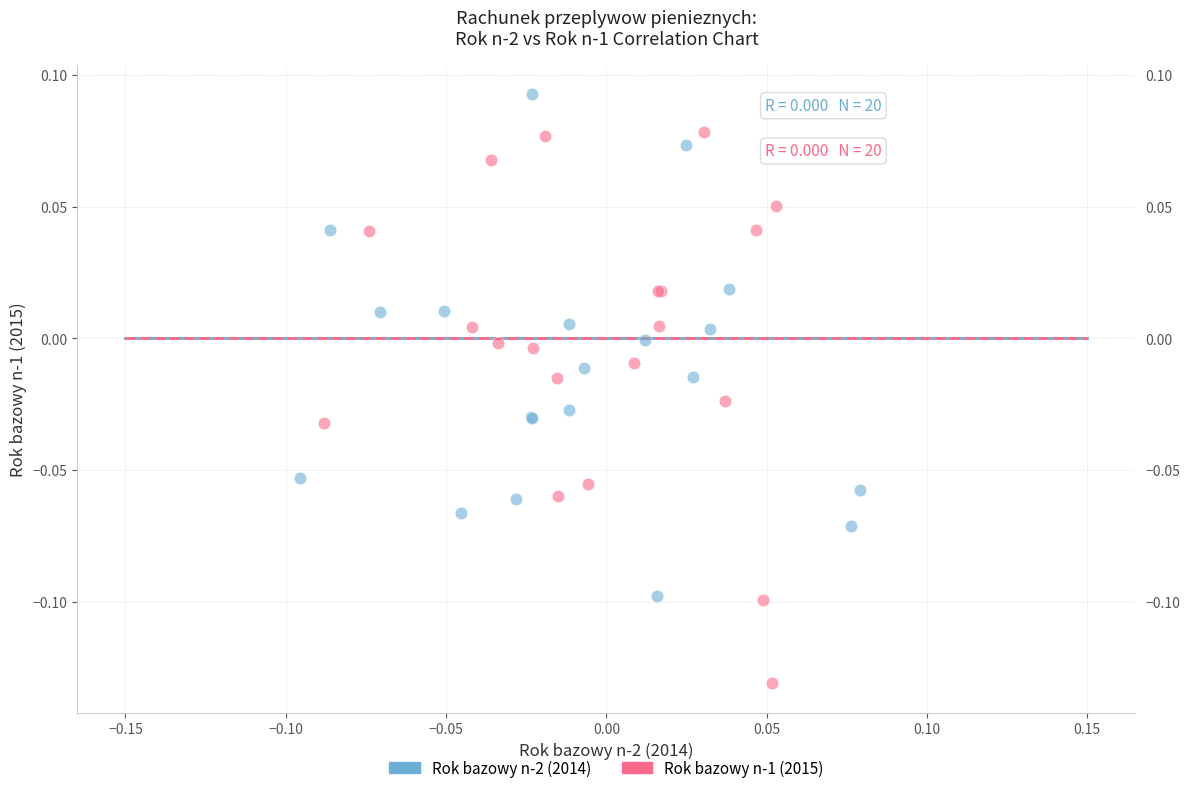

Which series reaches the maximum Y coordinate?

Rok bazowy n-2 (2014)